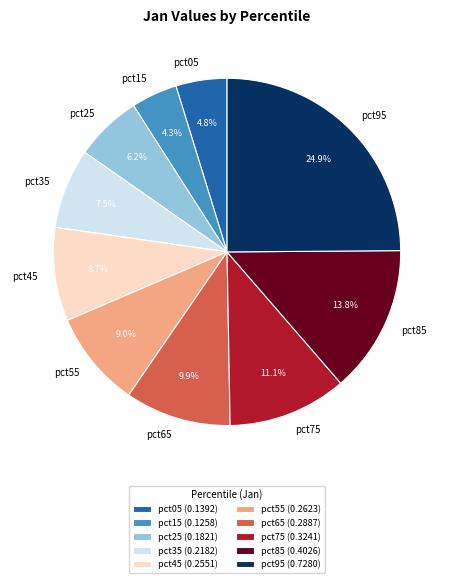

Is the sum of pct55 and pct85 greater than half?

No